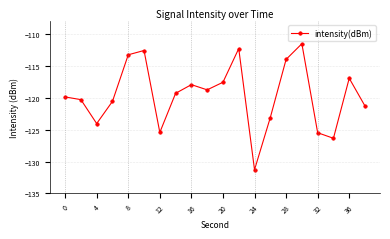

What is the sum of all values?

-2391.9